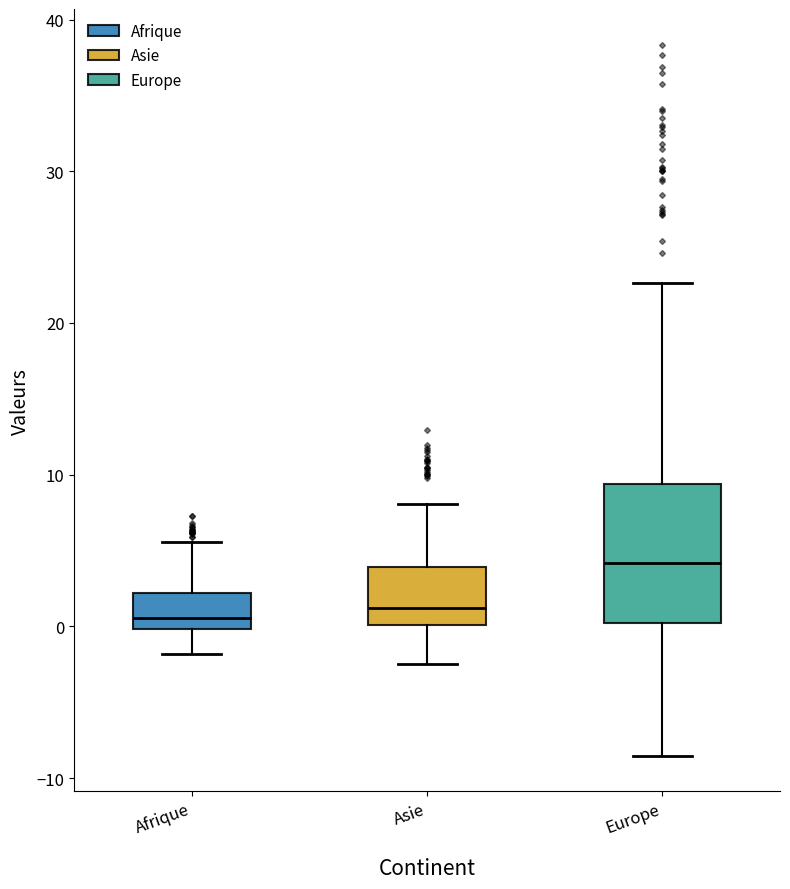

Where is the lower edge of the box for Europe on the y-axis? The values are not printed on the chart, so give them approximately, as read against the axis.

0